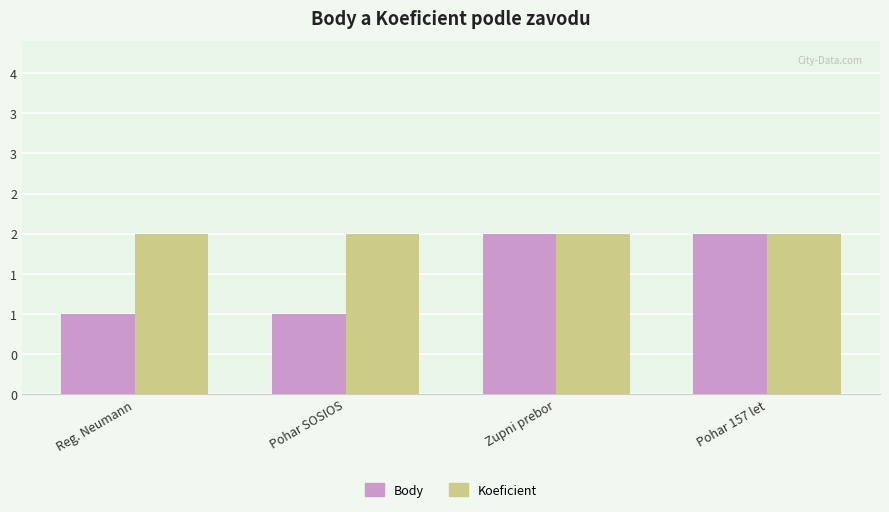

Rank the categories by Koeficient value from lowest to highest.

Reg. Neumann, Pohar SOSIOS, Zupni prebor, Pohar 157 let